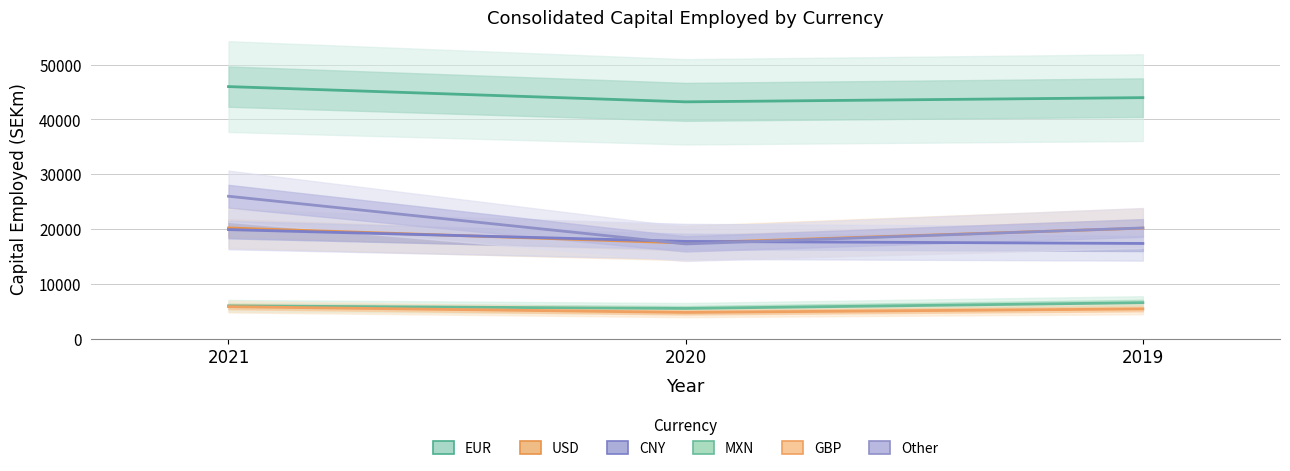

Reading left to right, list all the values displayed in this chart.

EUR: 2021=46001	2020=43218	2019=43985
USD: 2021=20211	2020=17458	2019=20173
CNY: 2021=19904	2020=17750	2019=17376
MXN: 2021=5988	2020=5519	2019=6570
GBP: 2021=5843	2020=4794	2019=5432
Other: 2021=25993	2020=17291	2019=20205